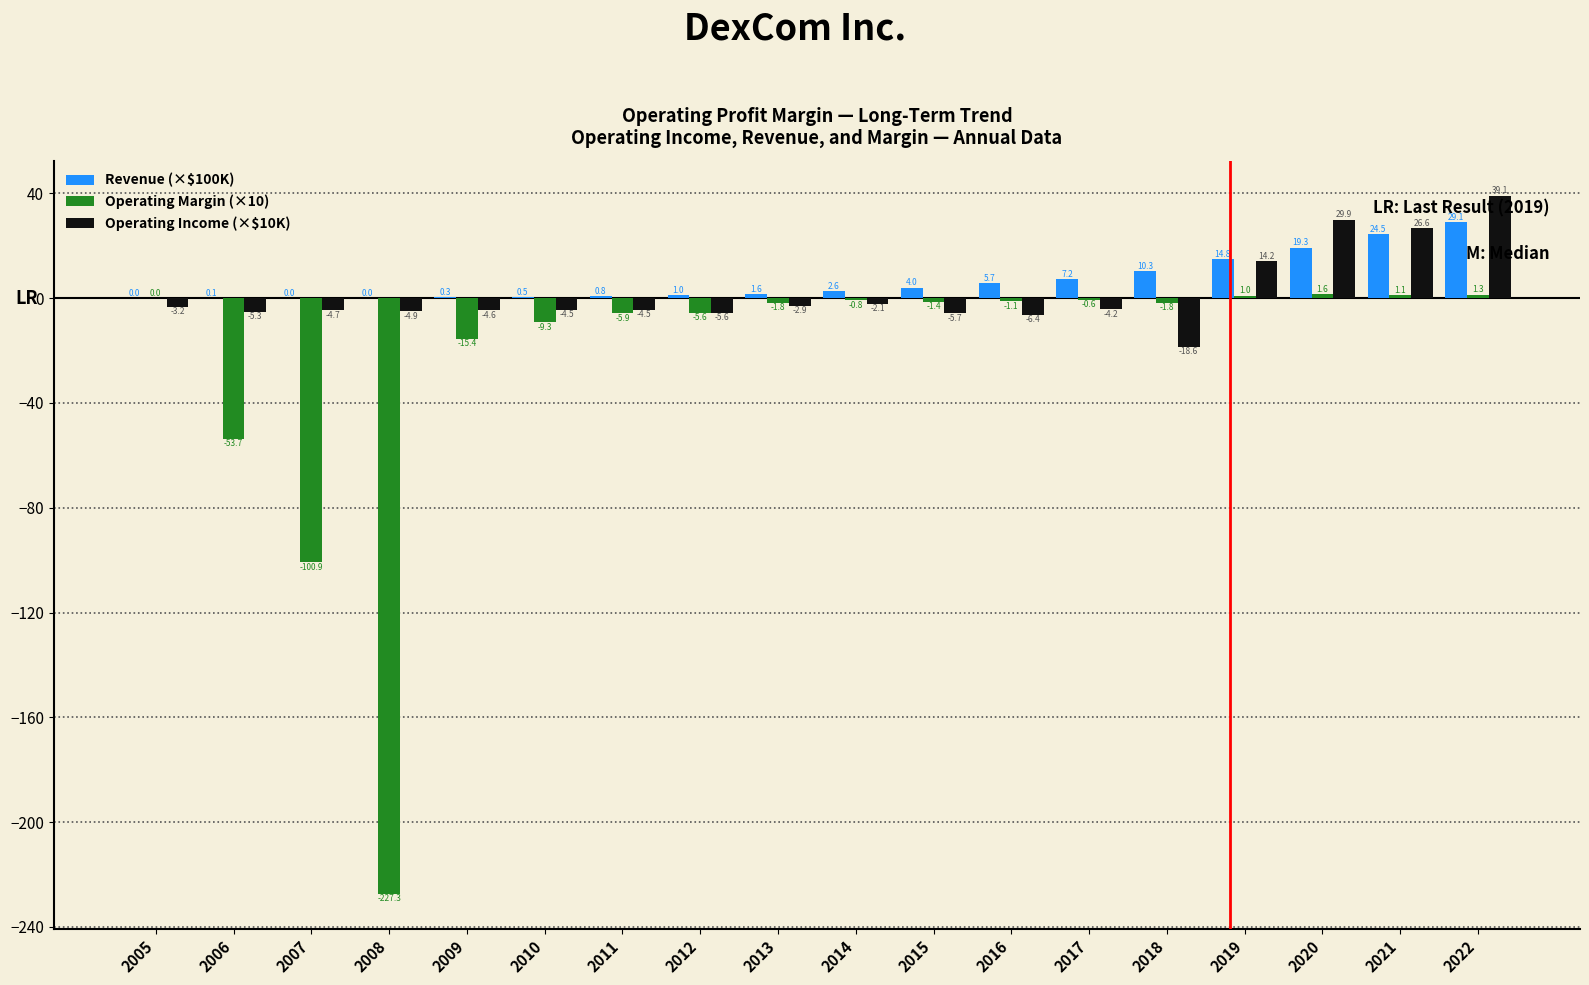

Is it true that Operating Margin (×10) equals -5.6 at 2012?

True